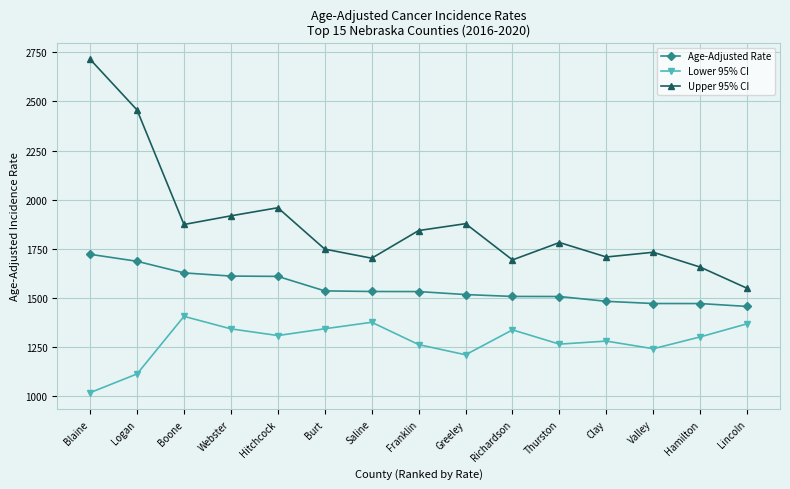

True or false: Age-Adjusted Rate and Lower 95% CI cross at least once.

False